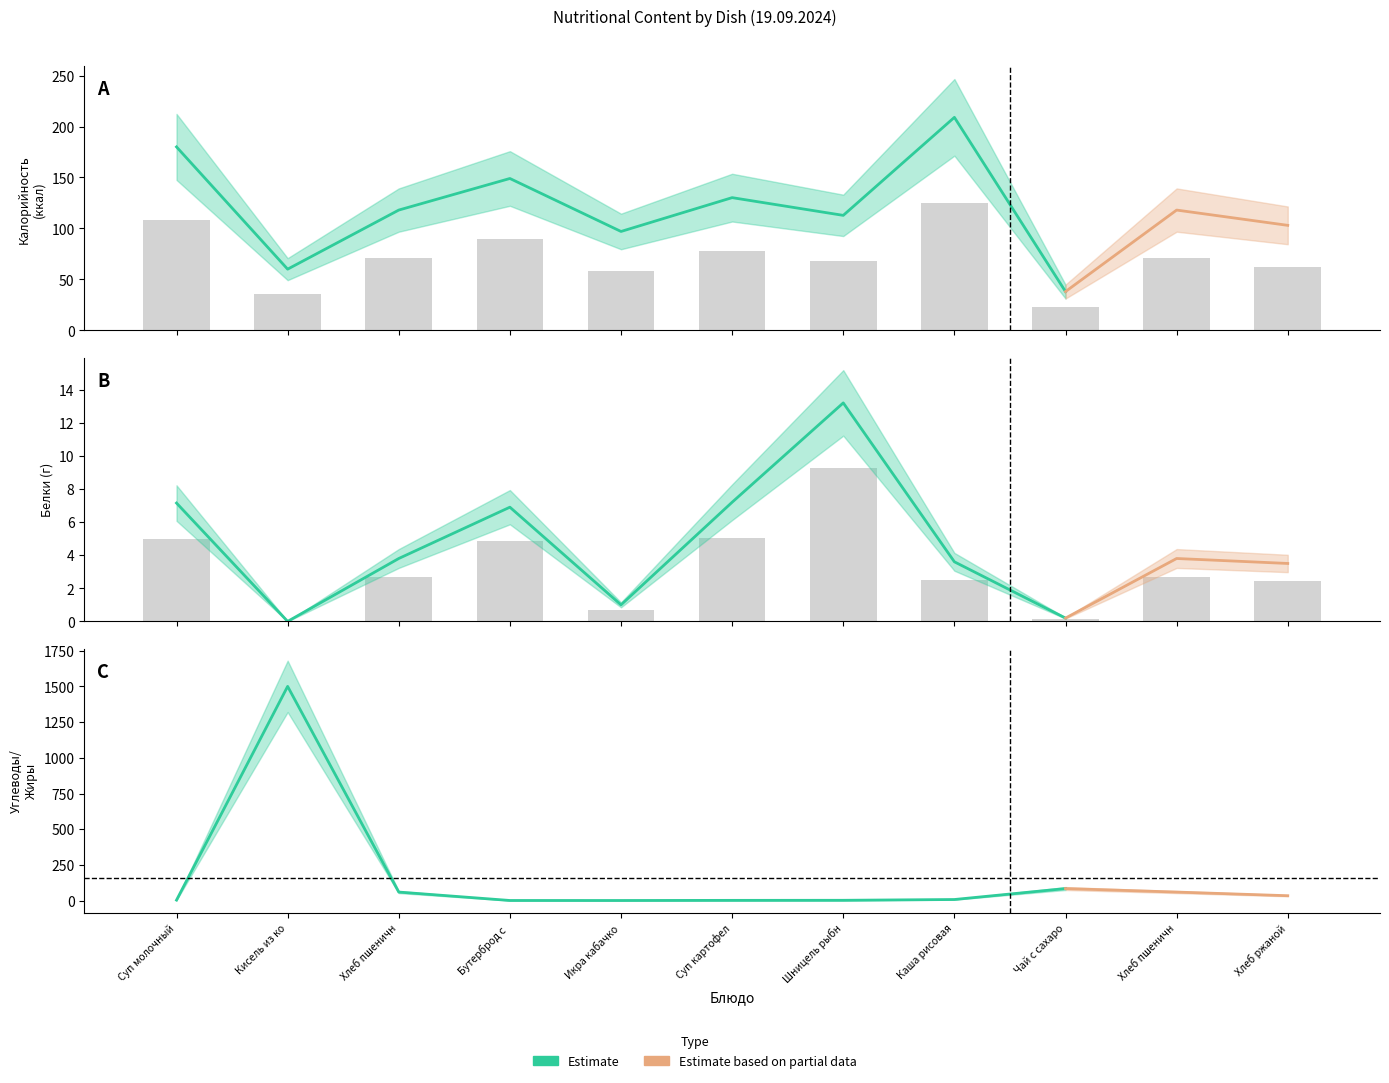

What is the maximum value for Белки?

9.2